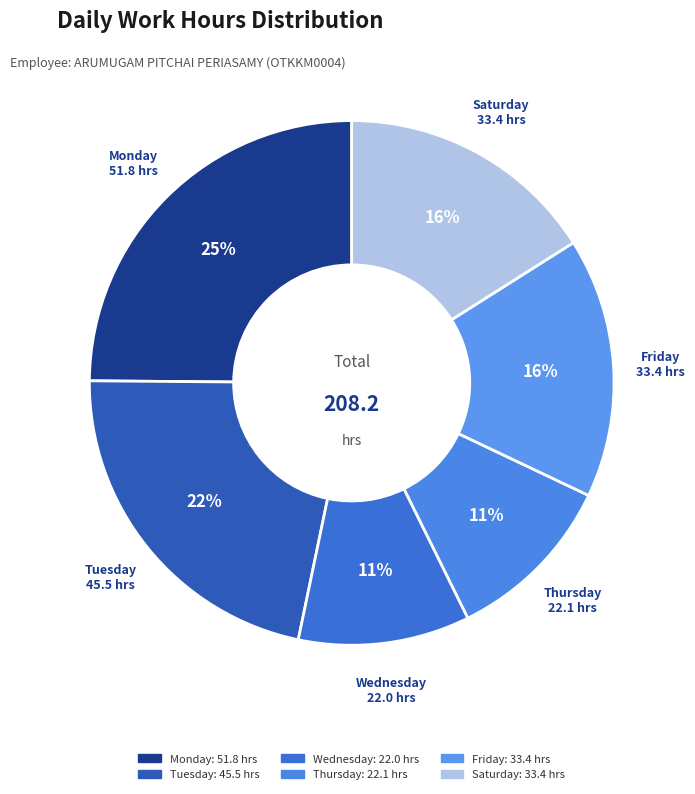

How many segments does this pie chart have?

6